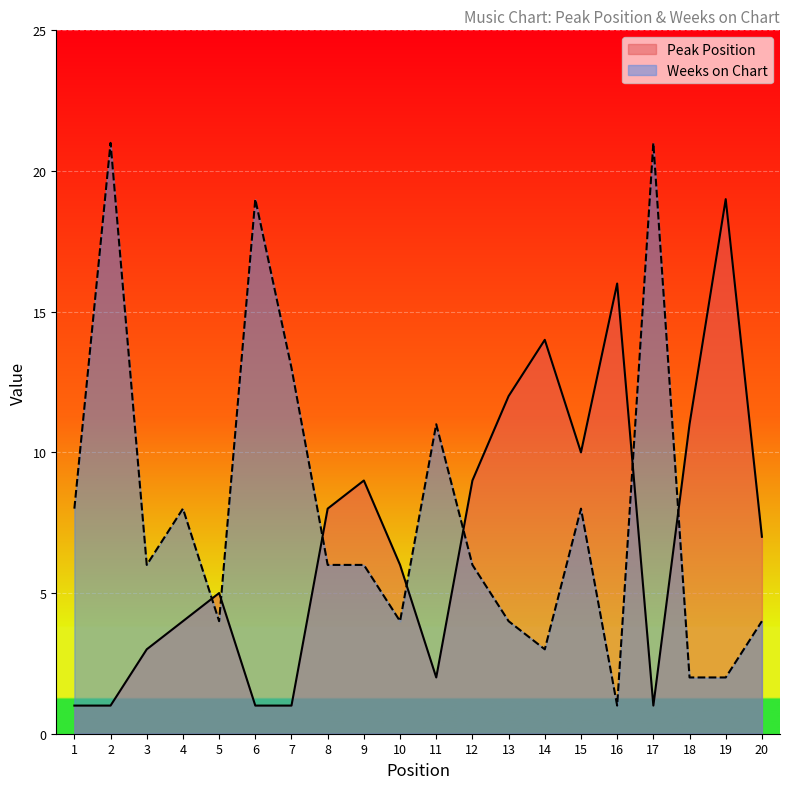

Rank the series by their average value, from lowest to highest.

Peak Position, Weeks on Chart